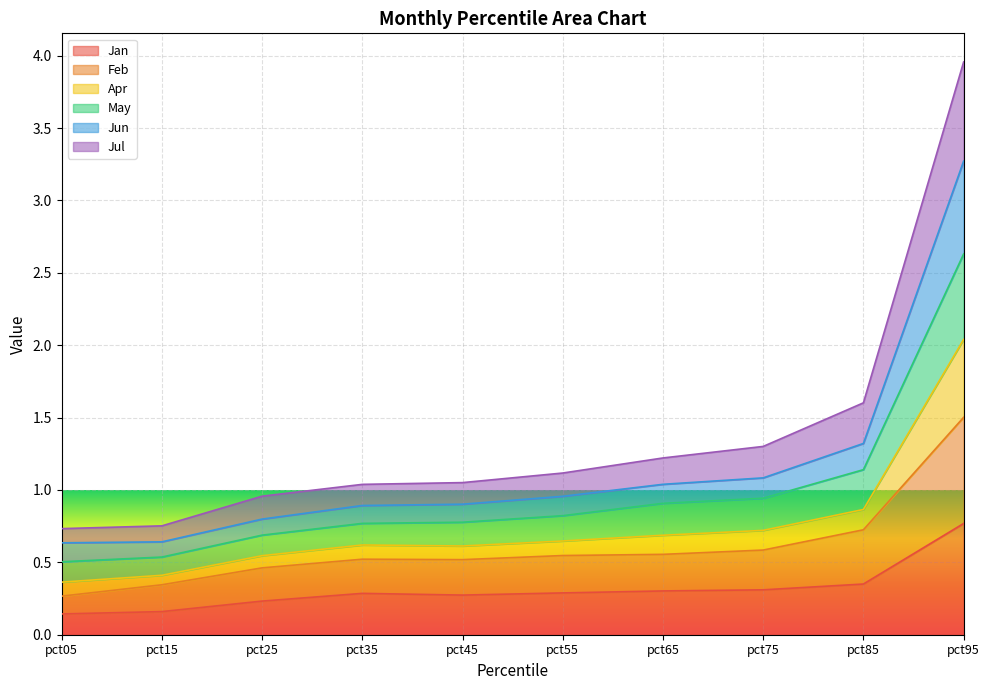

True or false: Jan has a value of 0.2 at pct25.

True